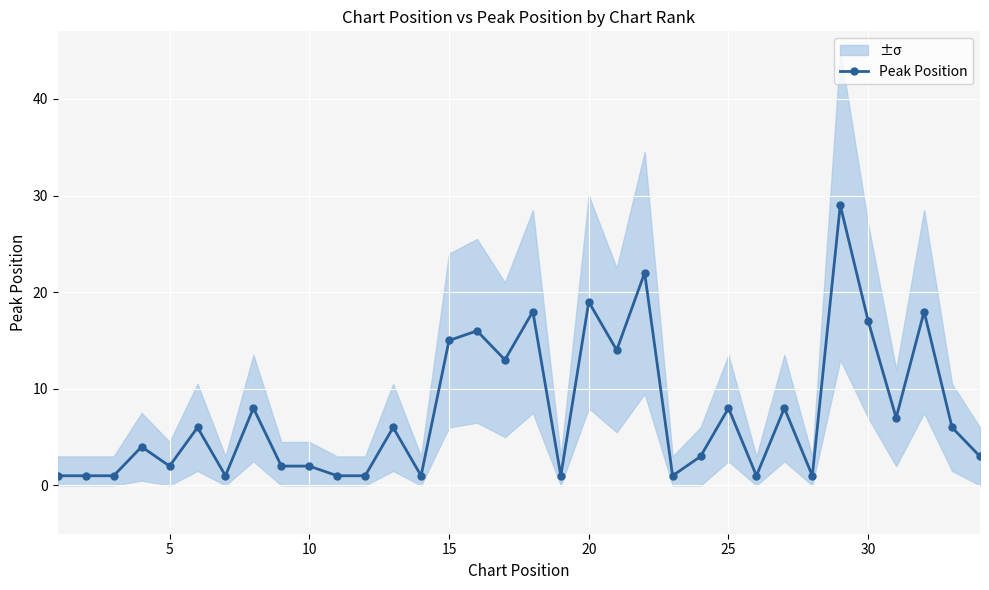

What is the highest value of the Peak Position series?

29